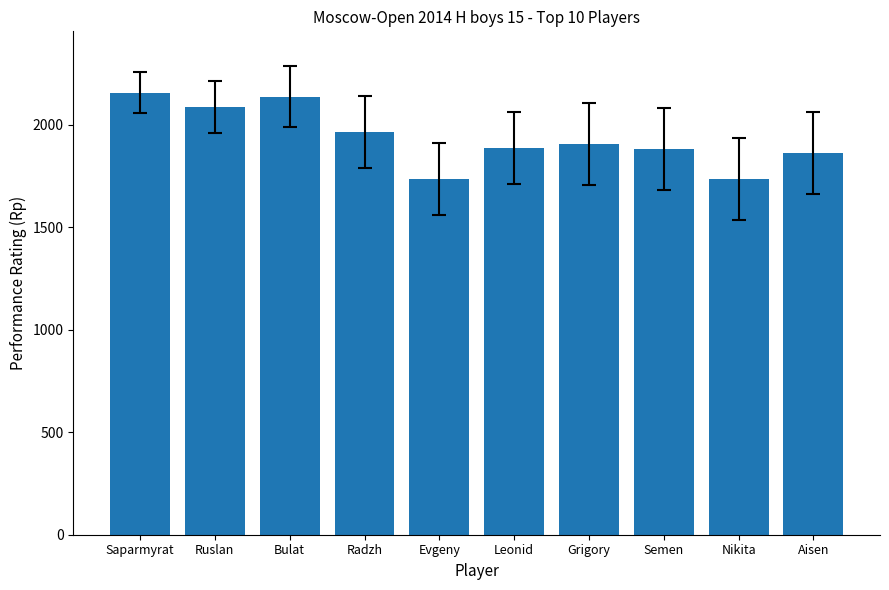

How many values are below 1906?

5